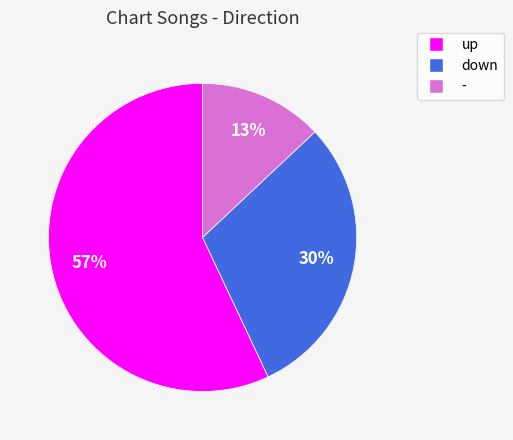

True or false: - accounts for 13% of the total.

True